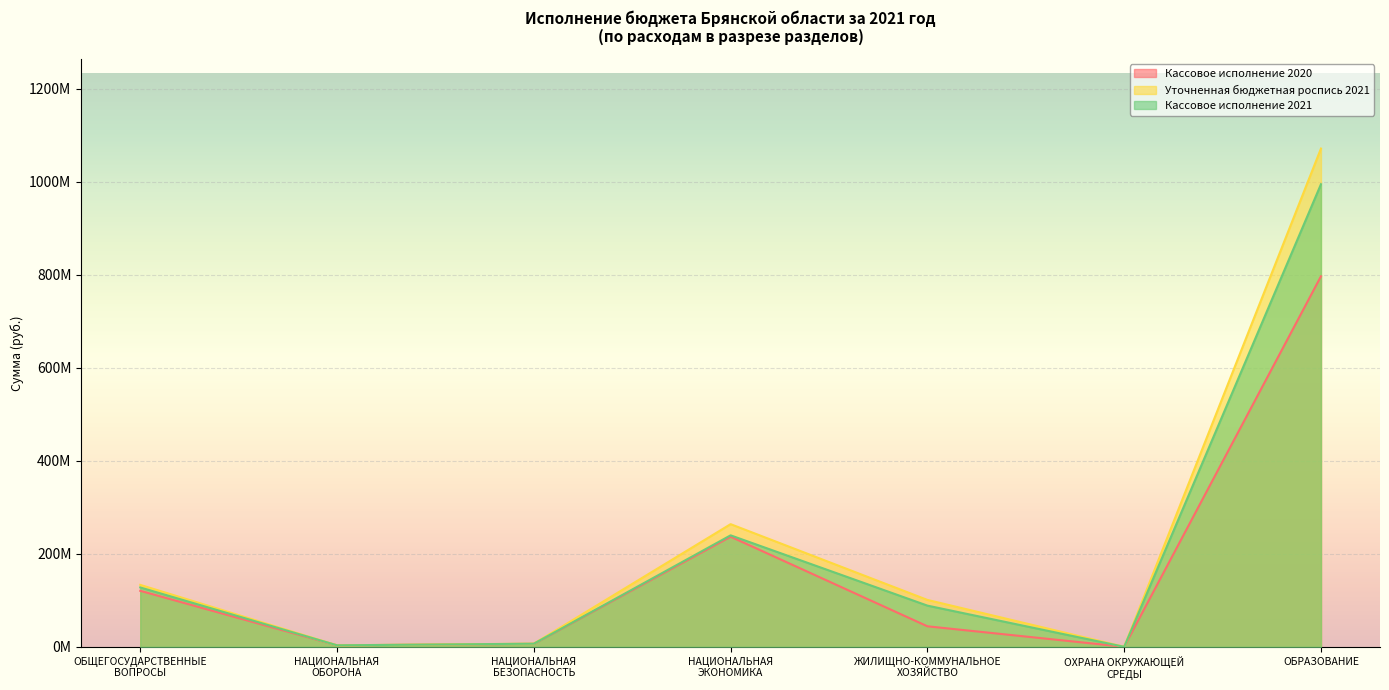

How many categories are shown in the chart?

7